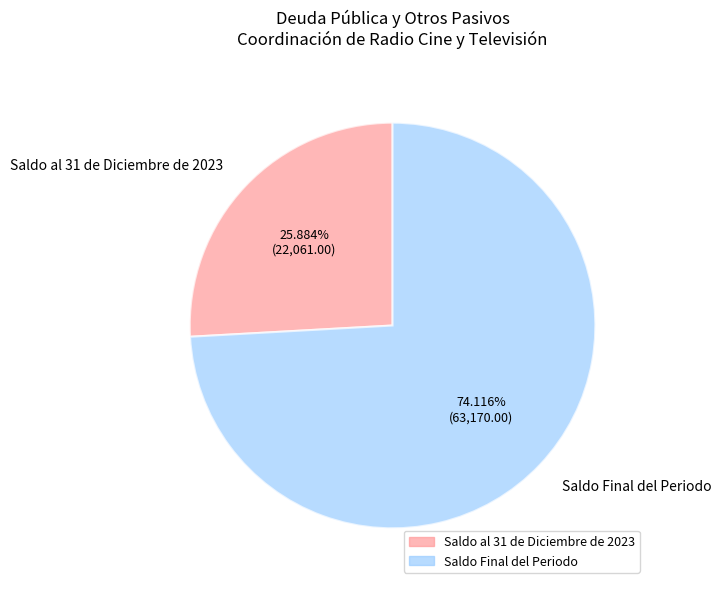

True or false: Saldo Final del Periodo accounts for 67% of the total.

False